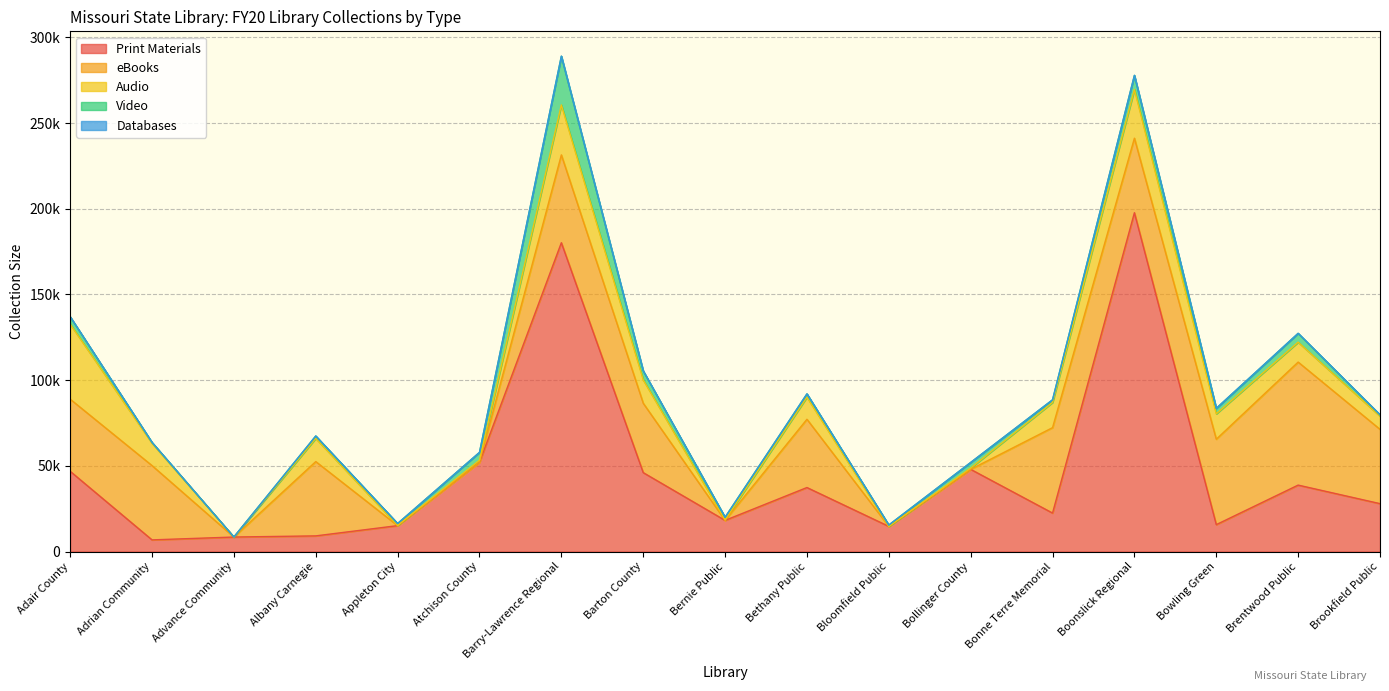

What are all the series names shown in the legend?

Print Materials, eBooks, Audio, Video, Databases